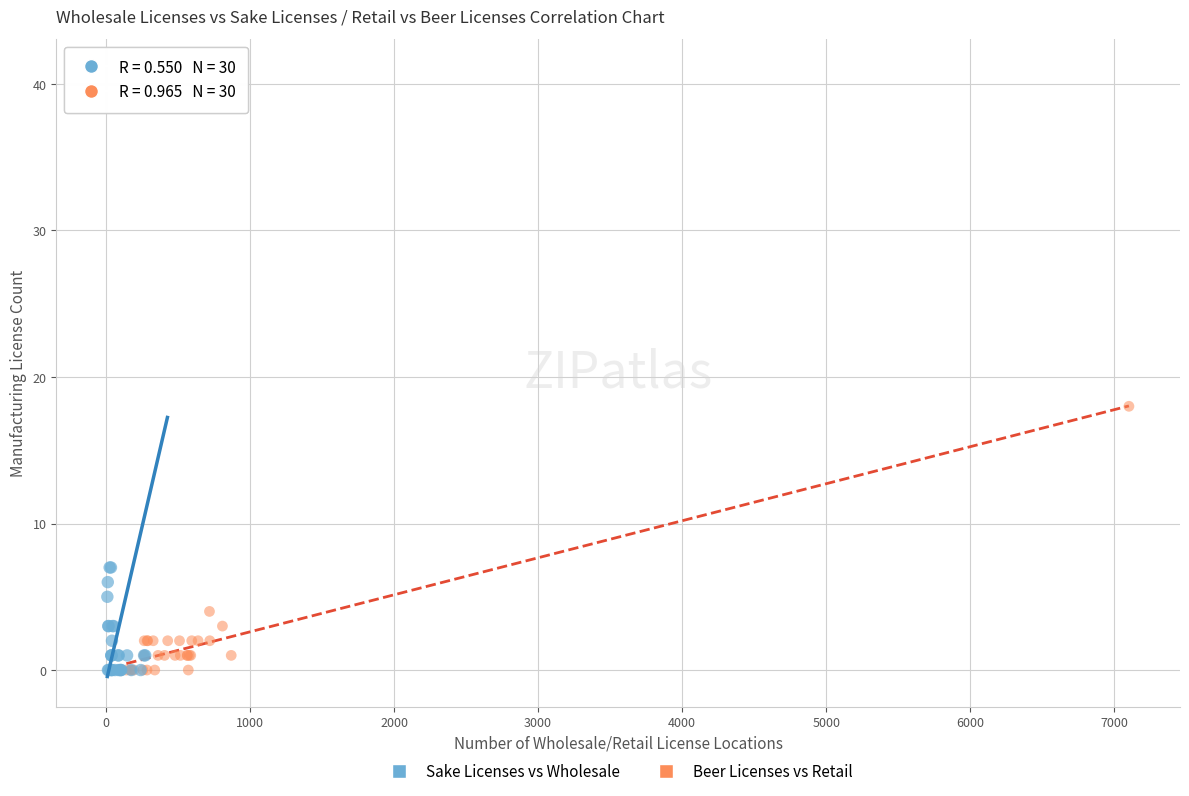

Which series reaches the maximum Y coordinate?

Sake Licenses vs Wholesale